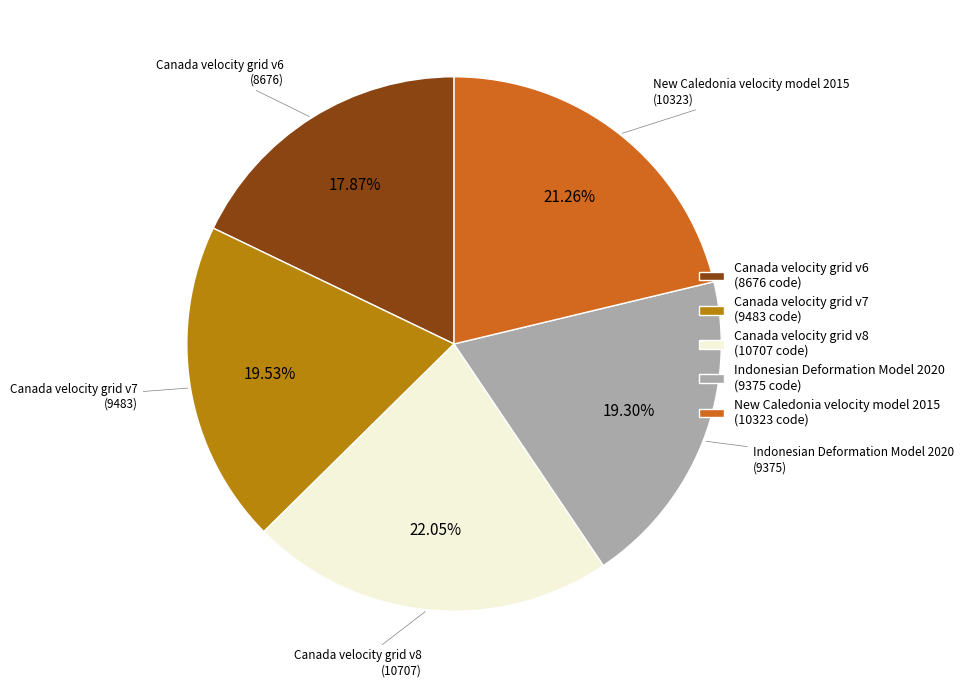

What is the largest slice in the pie chart?

Canada velocity grid v8